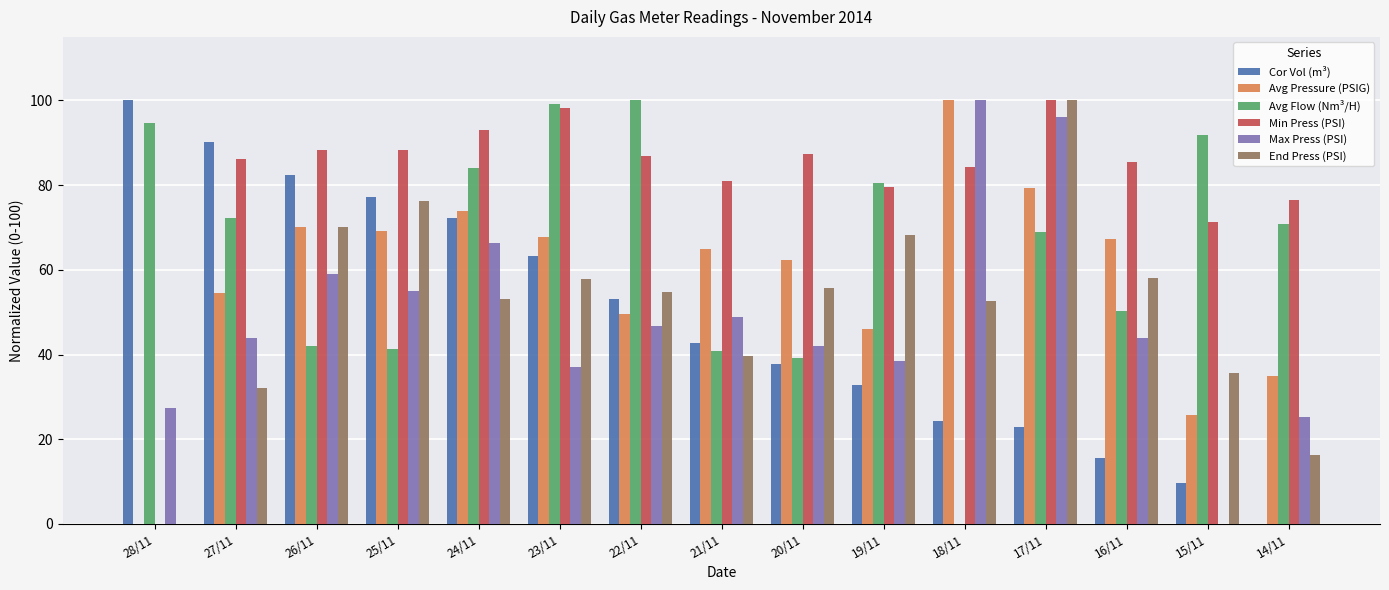

What is the highest value of the Avg Pressure (PSIG) series?

100.0